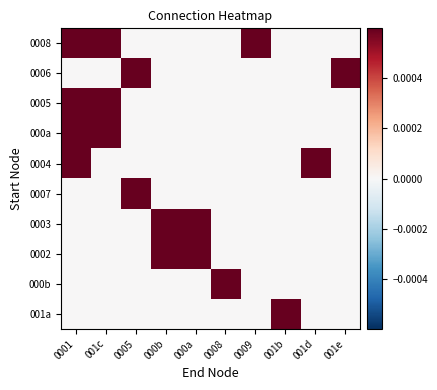

Which series has the largest total across all categories?

0008